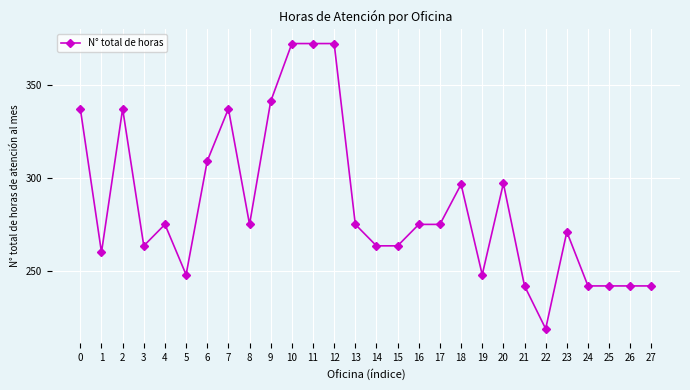

At which category does the chart reach its minimum across all series?

22